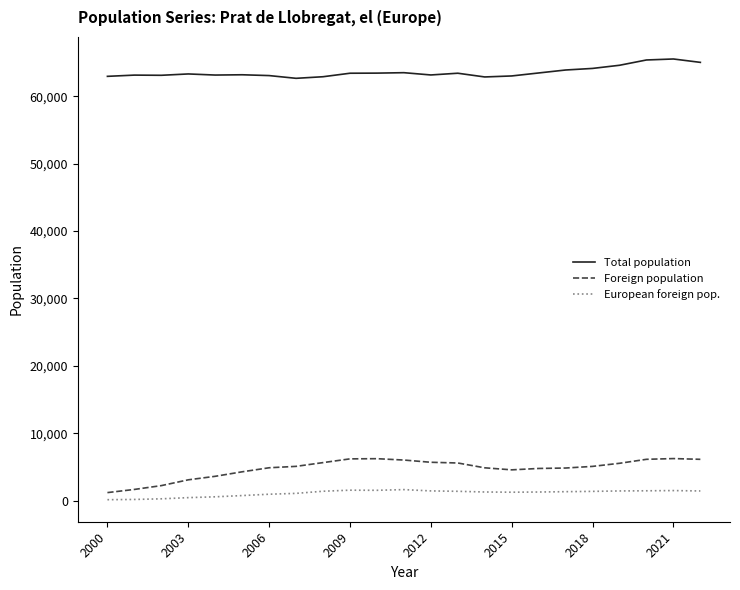

What is the difference between the maximum and minimum values in the European foreign pop. series?

1497